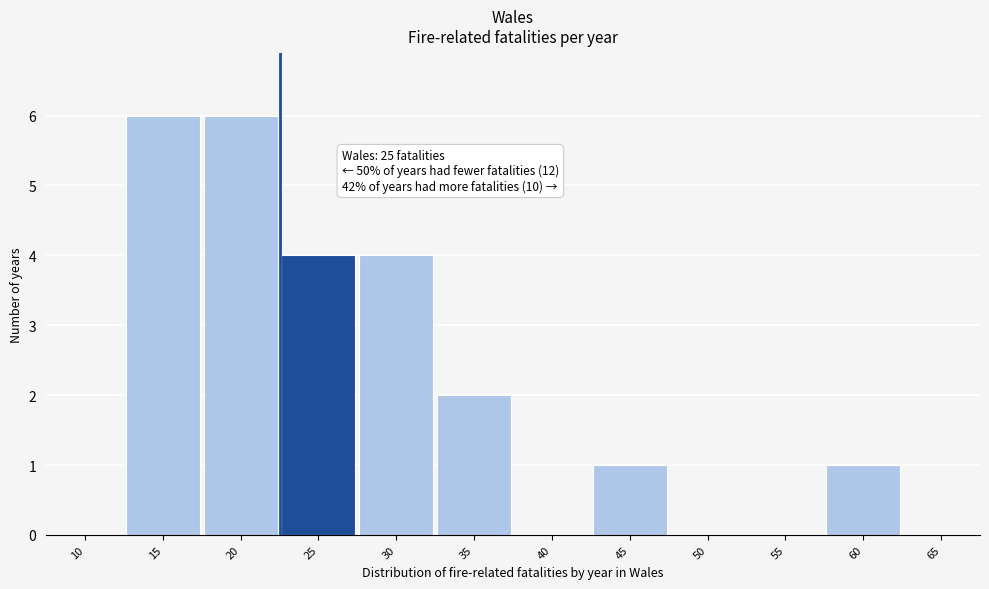

Reading right to left, list all the values displayed in this chart.

65=0	60=1	55=0	50=0	45=1	40=0	35=2	30=4	25=4	20=6	15=6	10=0